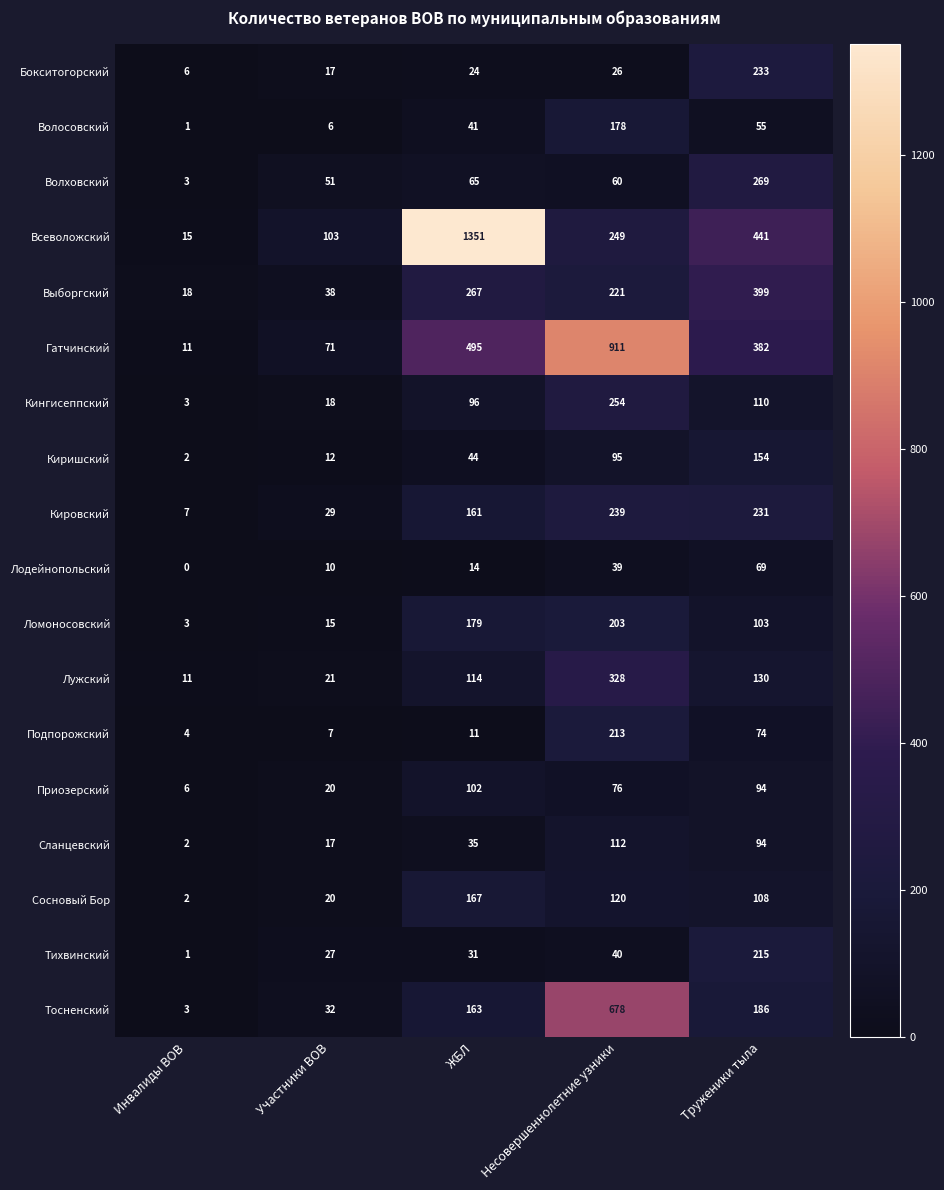

Rank the series by their maximum value, from lowest to highest.

Лодейнопольский, Приозерский, Сланцевский, Киришский, Сосновый Бор, Волосовский, Ломоносовский, Подпорожский, Тихвинский, Бокситогорский, Кировский, Кингисеппский, Волховский, Лужский, Выборгский, Тосненский, Гатчинский, Всеволожский